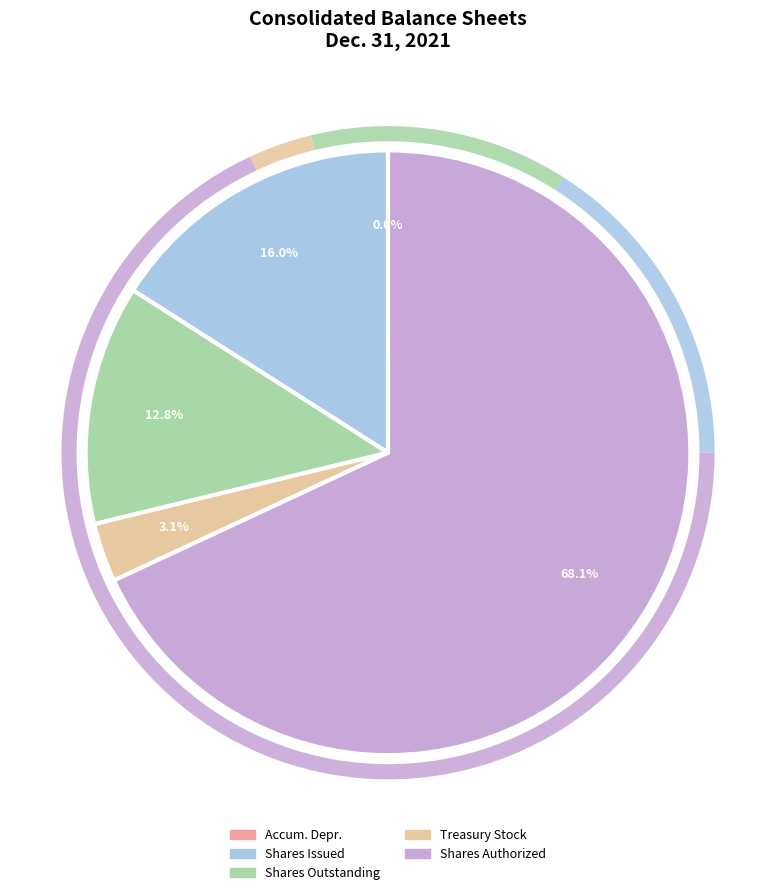

What is the change in value from Common stock, shares issued to Treasury Stock?

-18842066